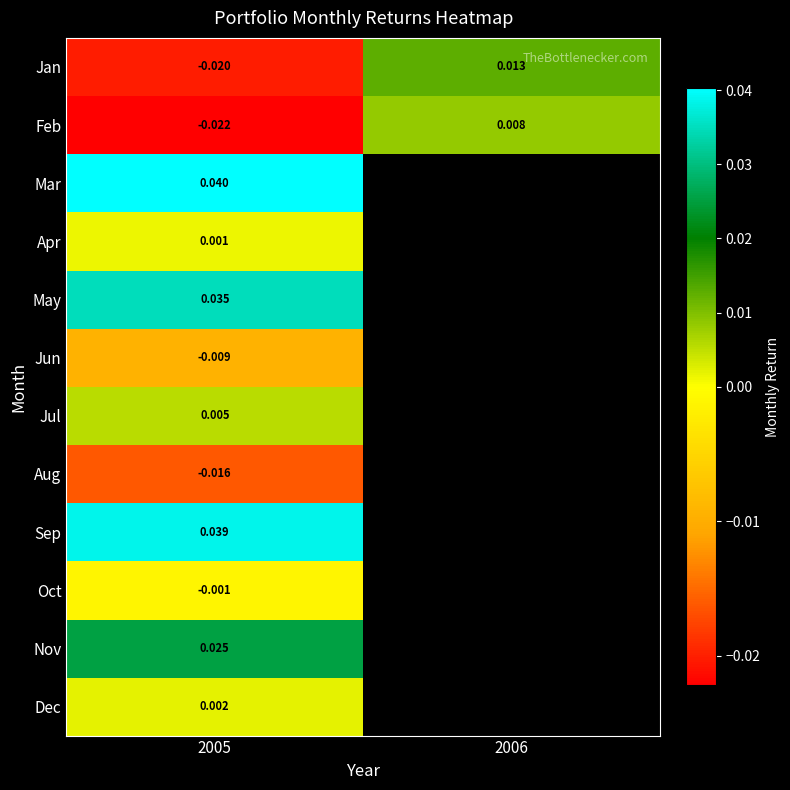

Is the value of Jun at 2005 greater than the value of May at 2005?

No